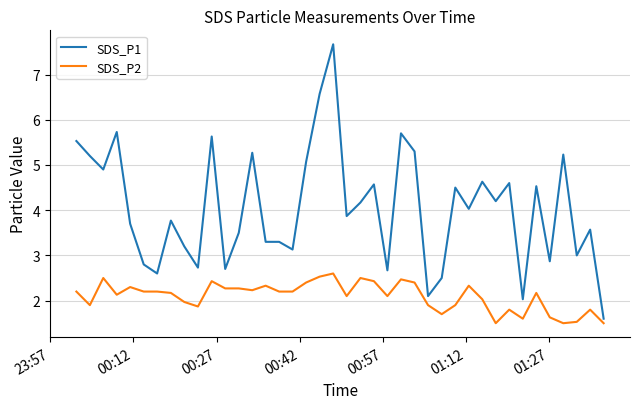

Which series has the largest total across all categories?

SDS_P1